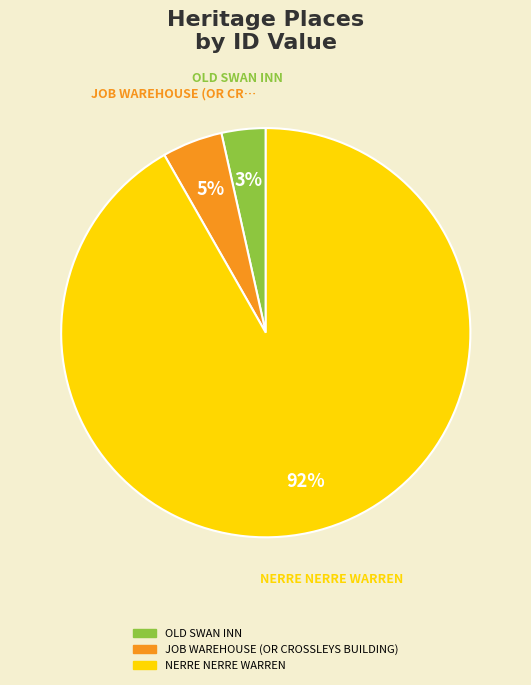

Rank the categories by value from lowest to highest.

OLD SWAN INN, JOB WAREHOUSE (OR CROSSLEYS BUILDING), NERRE NERRE WARREN